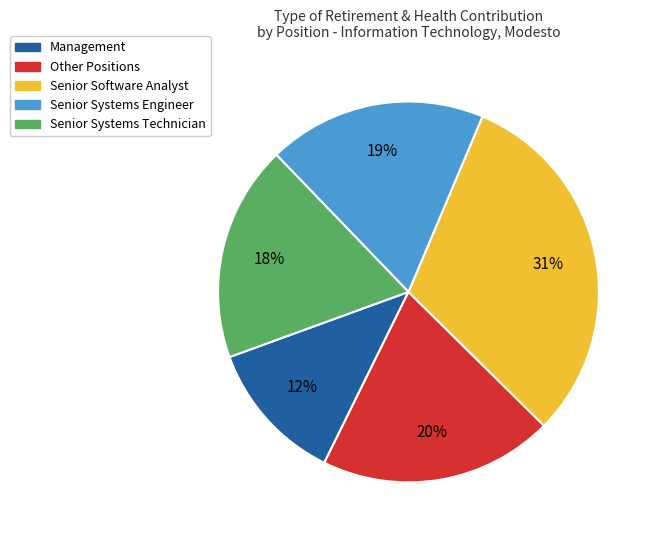

To the nearest percent, what is the difference between the largest and smallest slice percentages?

19%